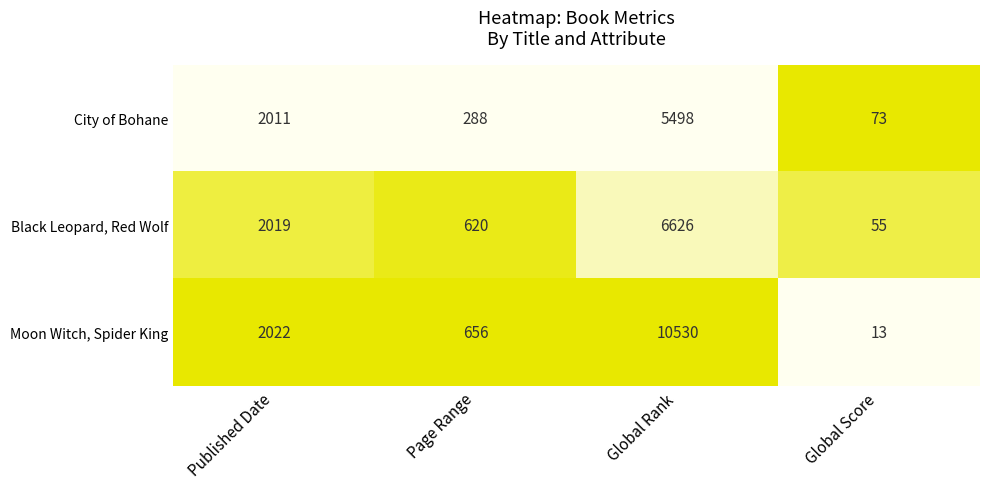

True or false: Moon Witch, Spider King has a value of 1031 at Page Range.

False